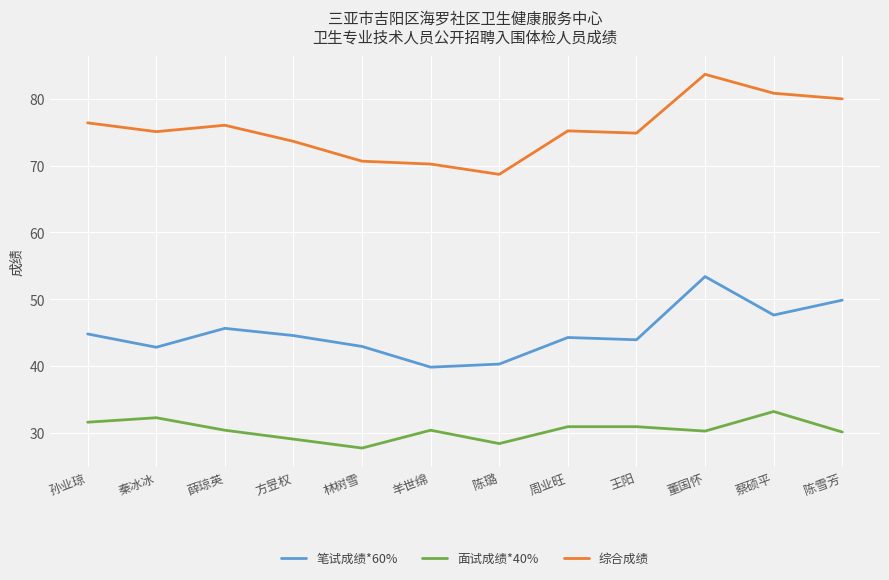

Does the chart have visible grid lines?

Yes